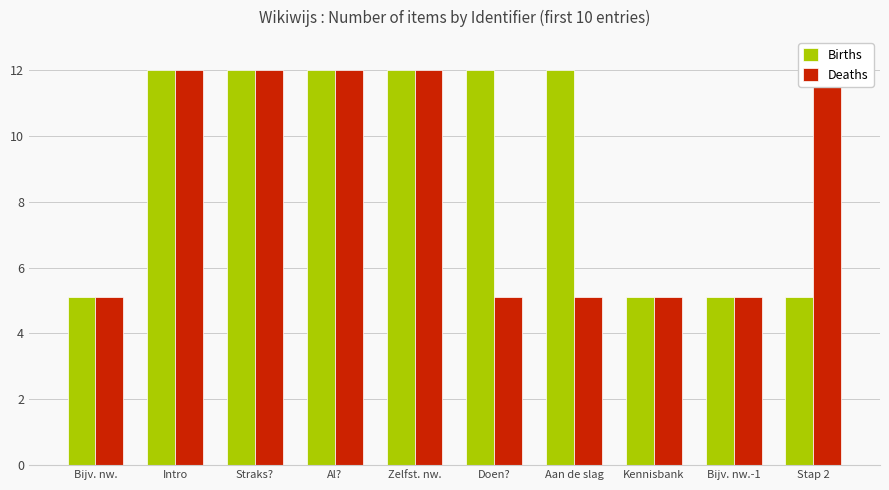

At which category does the chart reach its minimum across all series?

Bijv. nw.